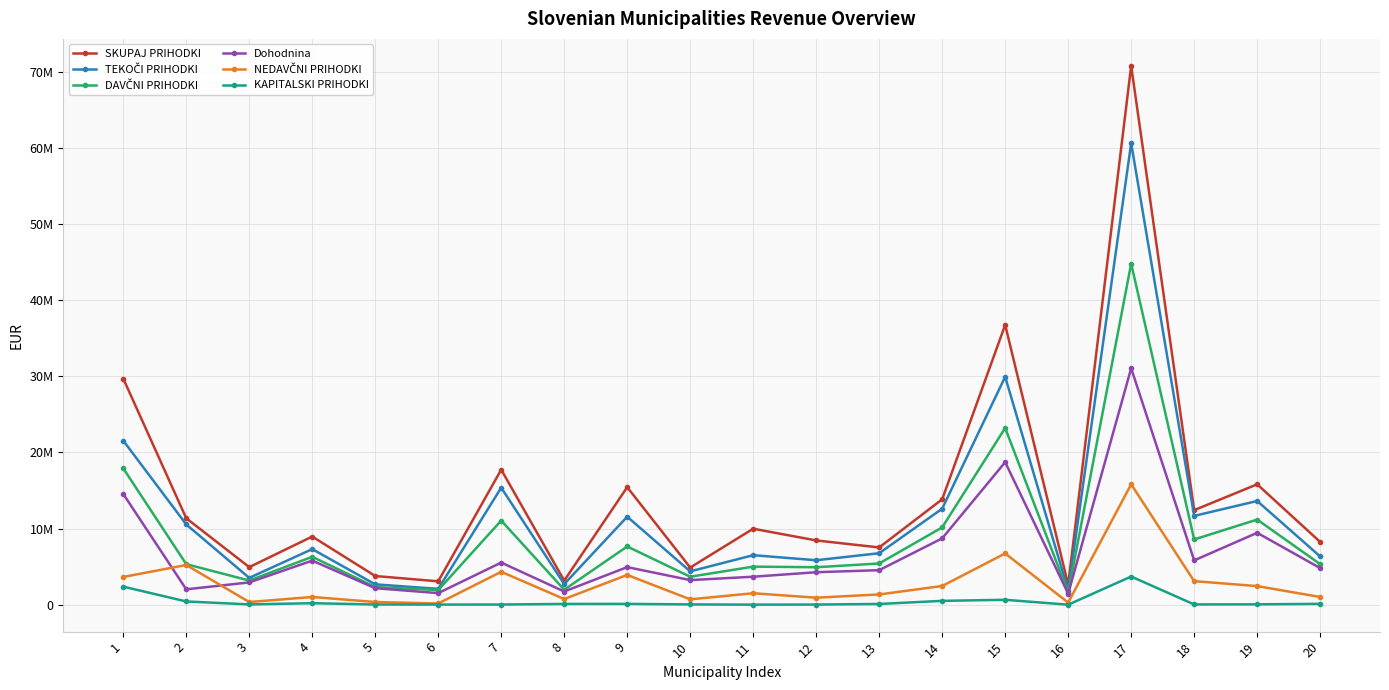

True or false: DAVČNI PRIHODKI and Dohodnina cross at least once.

False